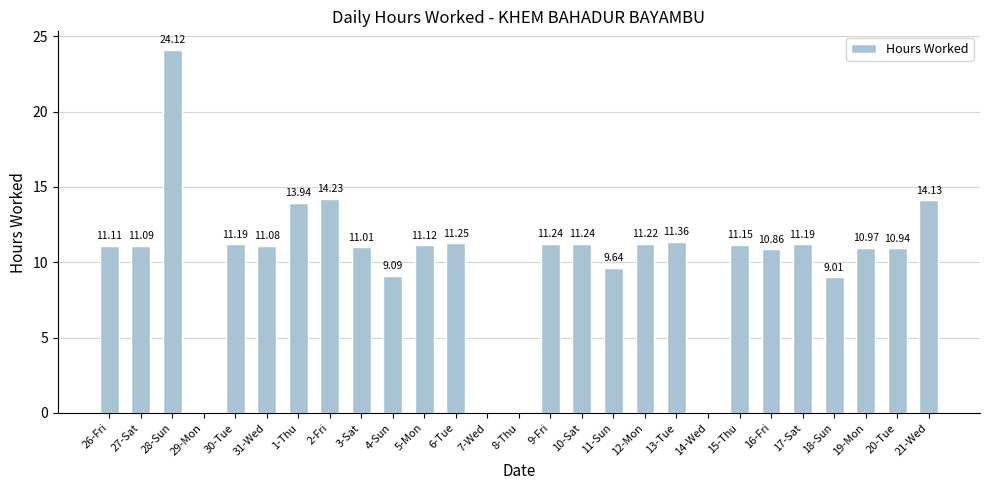

What is the sum of the values at 13-Tue and 18-Sun?

20.4